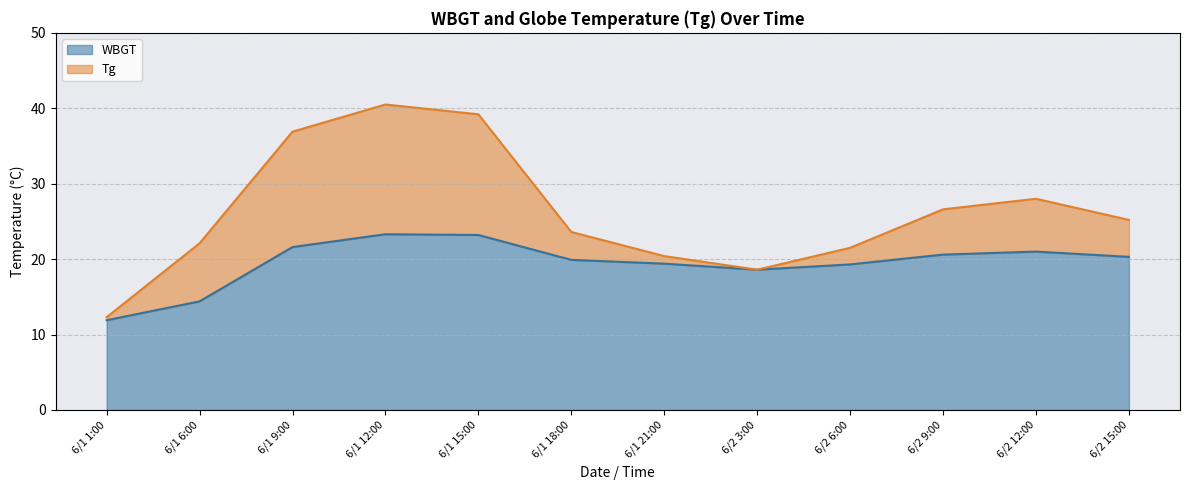

Reading left to right, list all the values displayed in this chart.

WBGT: 6/1 1:00=11.9	6/1 6:00=14.4	6/1 9:00=21.6	6/1 12:00=23.3	6/1 15:00=23.2	6/1 18:00=19.9	6/1 21:00=19.4	6/2 3:00=18.6	6/2 6:00=19.3	6/2 9:00=20.6	6/2 12:00=21.0	6/2 15:00=20.3
Tg: 6/1 1:00=12.3	6/1 6:00=22.1	6/1 9:00=36.9	6/1 12:00=40.5	6/1 15:00=39.2	6/1 18:00=23.6	6/1 21:00=20.4	6/2 3:00=18.6	6/2 6:00=21.5	6/2 9:00=26.6	6/2 12:00=28.0	6/2 15:00=25.2